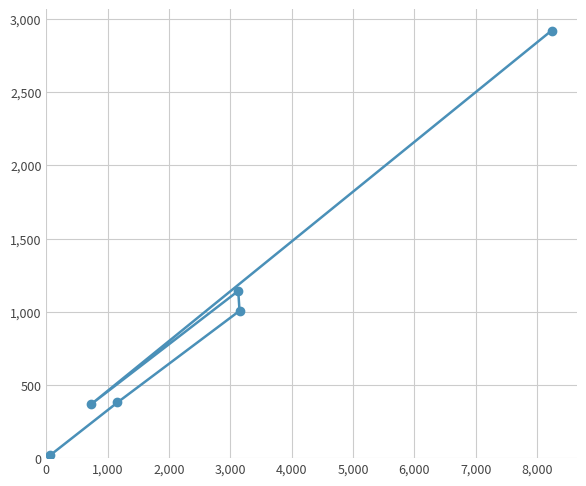

How many categories are shown in the chart?

6